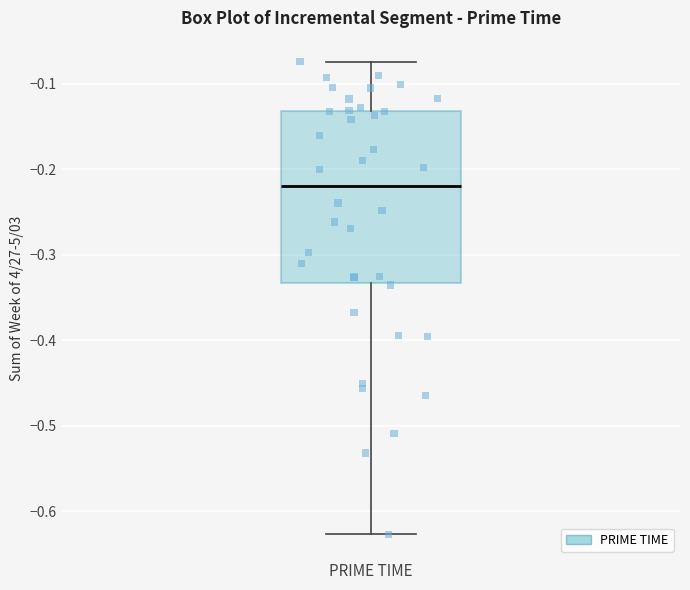

Where is the upper edge of the box for PRIME TIME on the y-axis? The values are not printed on the chart, so give them approximately, as read against the axis.

-0.13